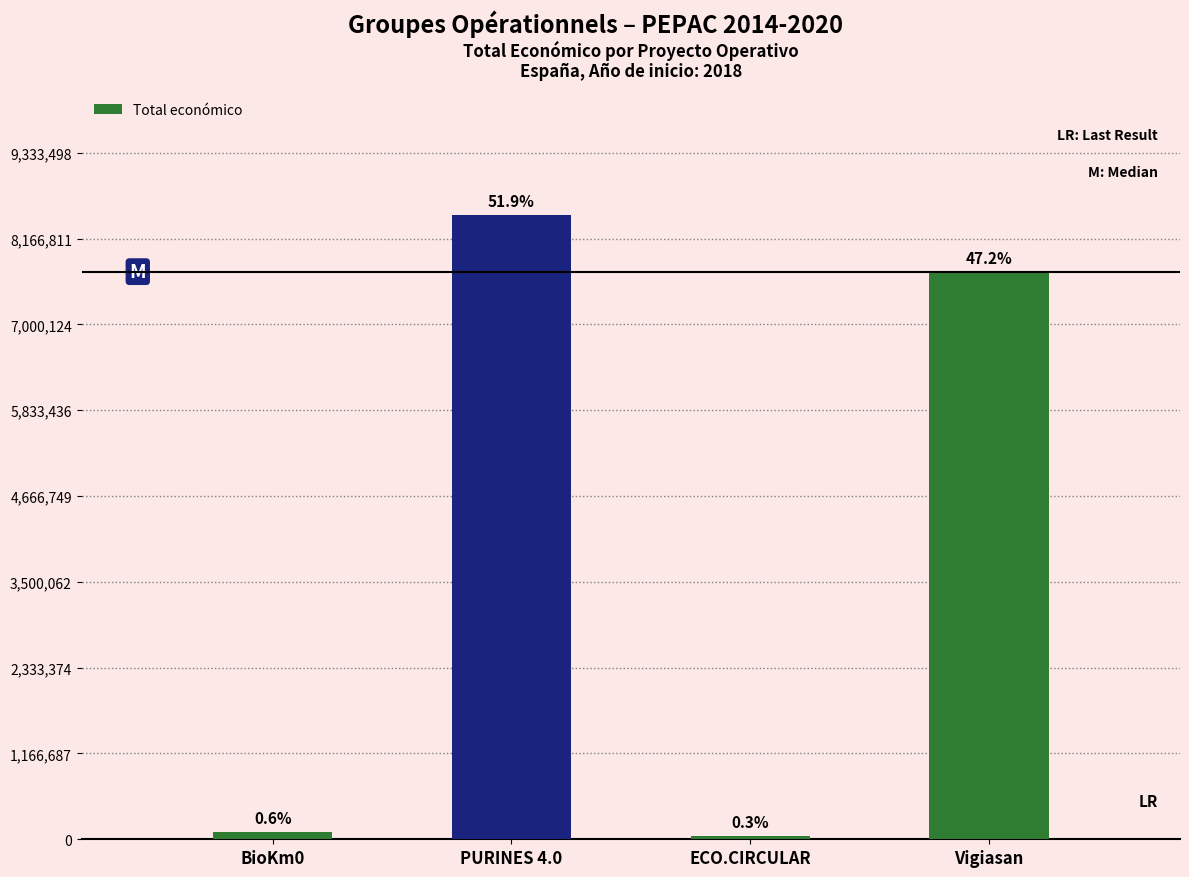

What is the smallest value displayed?

42845